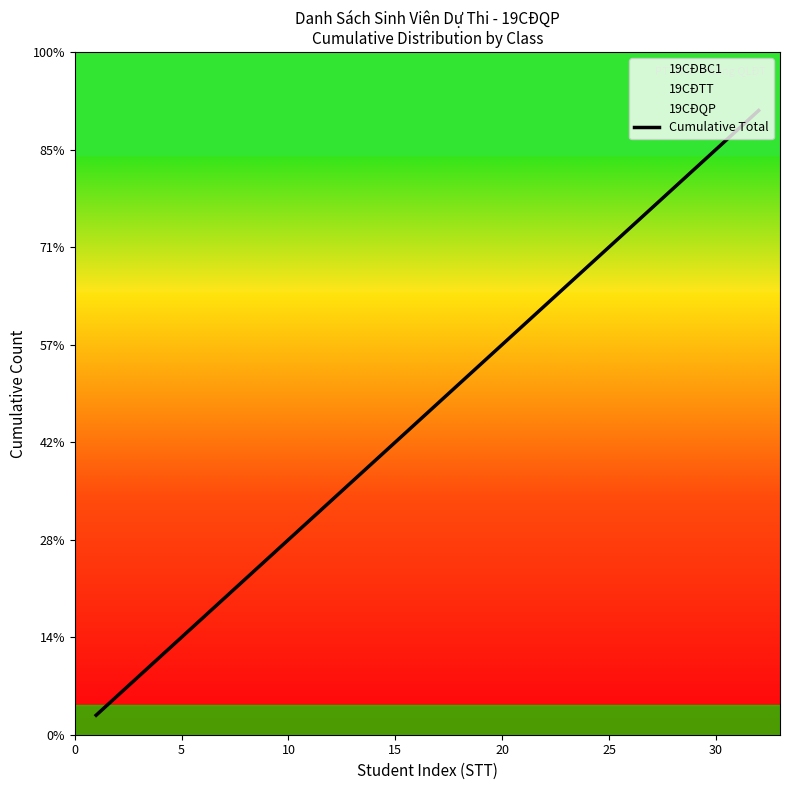

How many lines are shown in the chart?

1